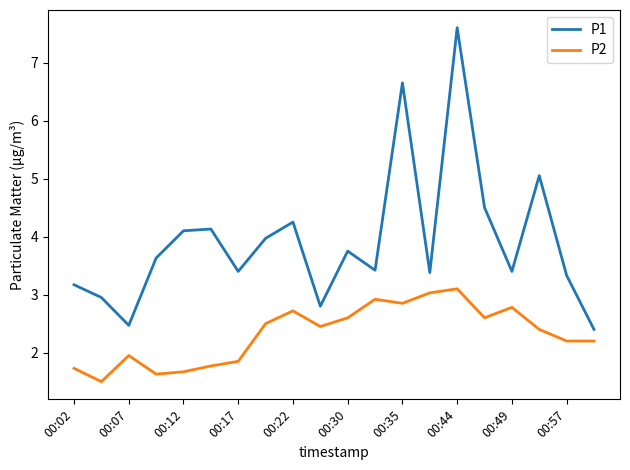

Which series has the widest spread of values?

P1